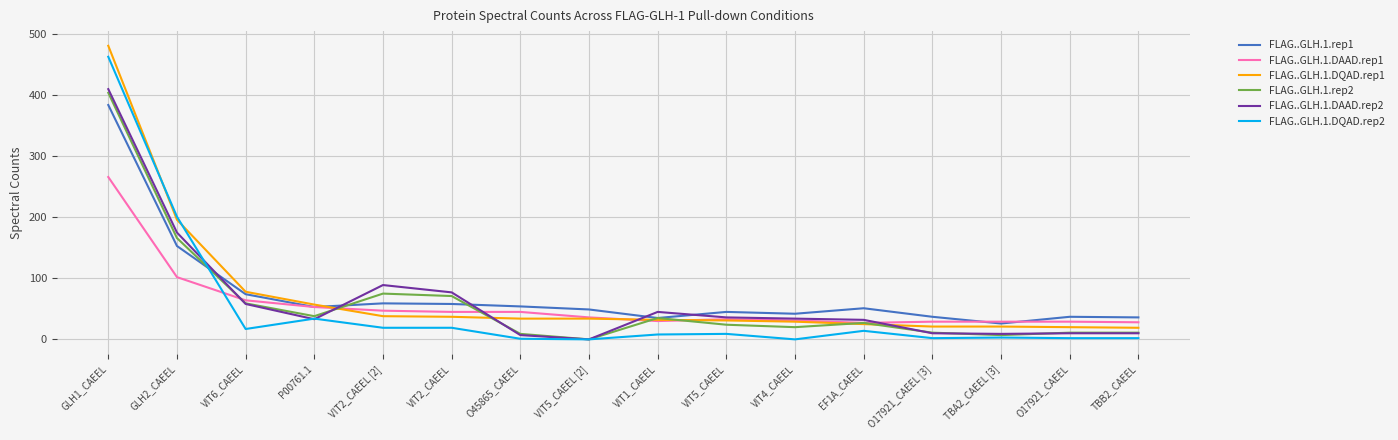

What is the difference between the second highest and second lowest values in the FLAG..GLH.1.DQAD.rep2 series?

201